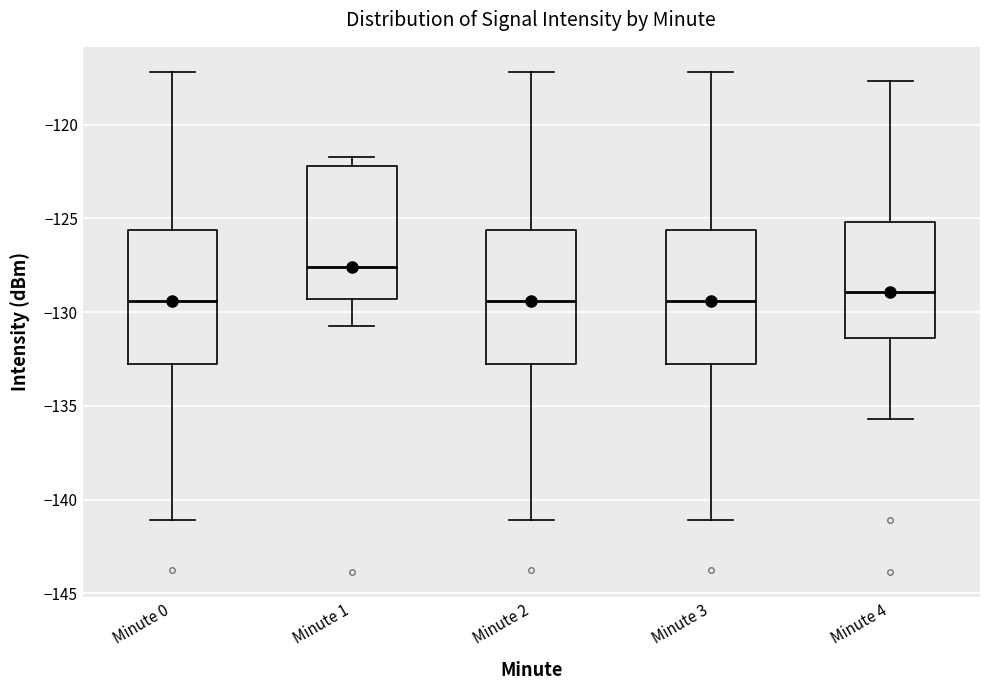

Reading left to right, transcribe this box plot: for each box, give where its median line is, the range the box spans, and where its two whiskers end, as read against the y-axis. The values are not printed on the chart, so give them approximately, as read against the axis.

Minute 0: median -129.5, box -132.5 to -125.5, whiskers -141.0 to -117.0
Minute 1: median -127.5, box -129.5 to -122.0, whiskers -130.5 to -121.5
Minute 2: median -129.5, box -132.5 to -125.5, whiskers -141.0 to -117.0
Minute 3: median -129.5, box -132.5 to -125.5, whiskers -141.0 to -117.0
Minute 4: median -129.0, box -131.5 to -125.0, whiskers -135.5 to -117.5